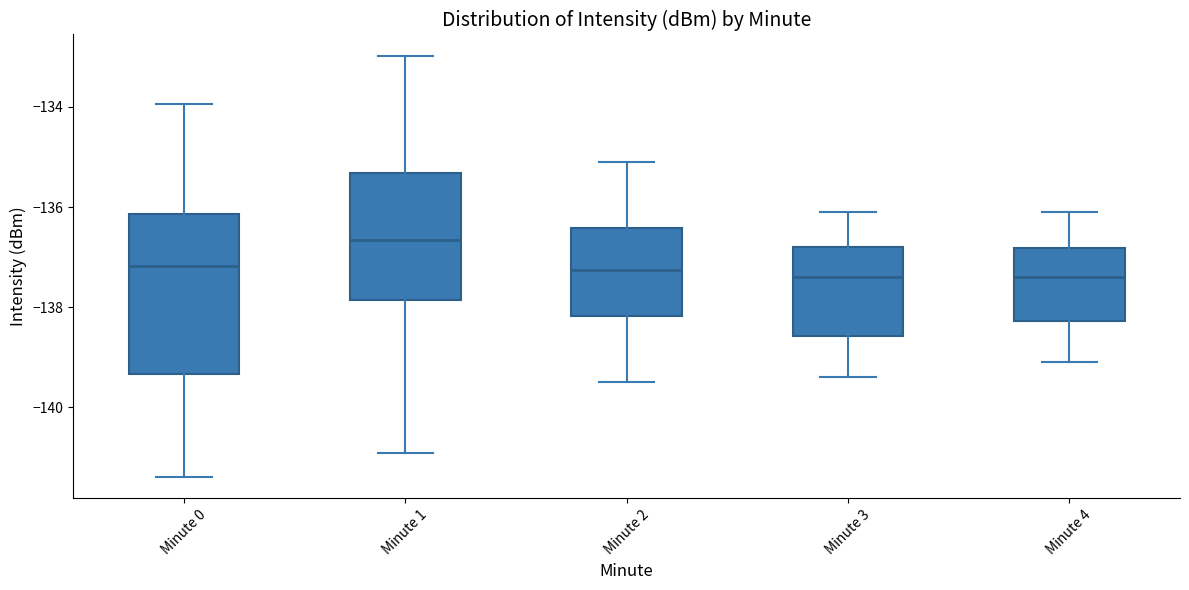

Comparing the boxes themselves (not the whiskers), which one is the tallest?

Minute 0